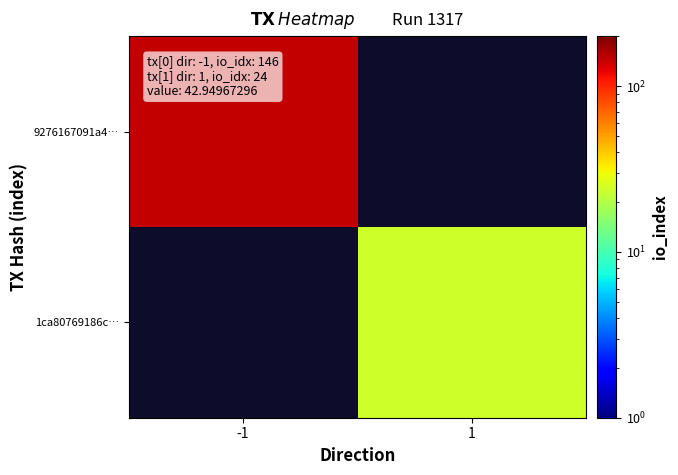

At how many categories does at least one series exceed 42?

1